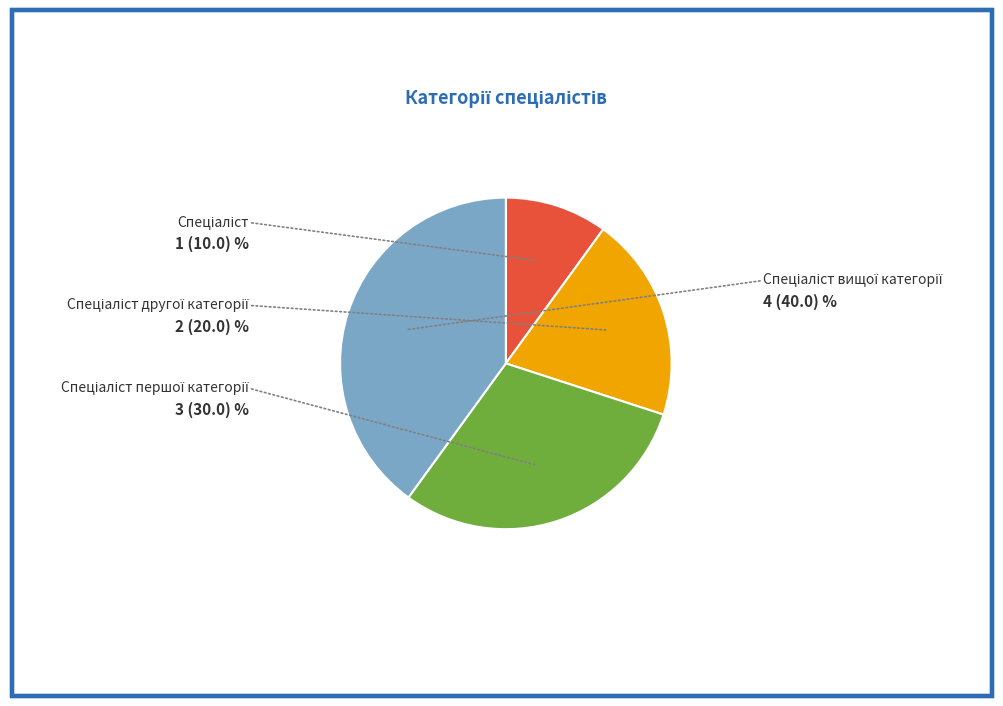

How much of the chart is everything except Спеціаліст?

90.0%